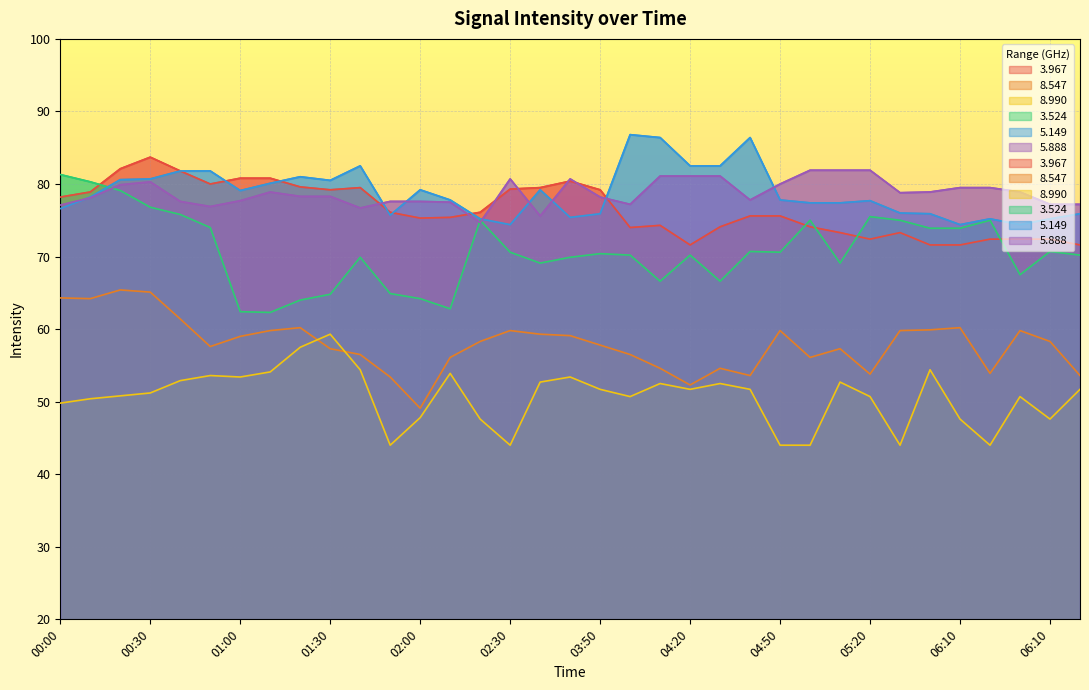

Rank the series by their maximum value, from highest to lowest.

  5.149,   3.967,   5.888,   3.524,   8.547,   8.990